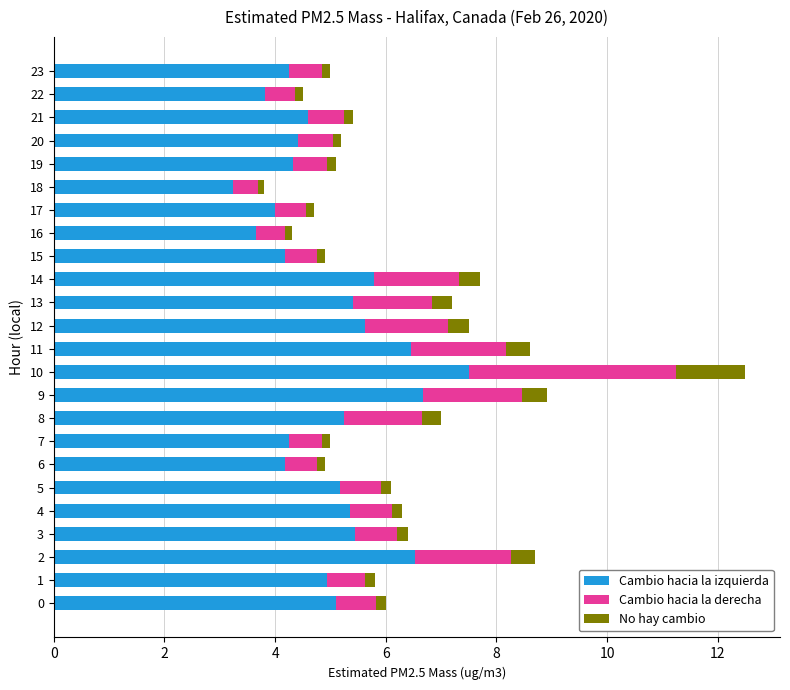

The value of Cambio hacia la izquierda at 16 is 3.6. True or false?

True